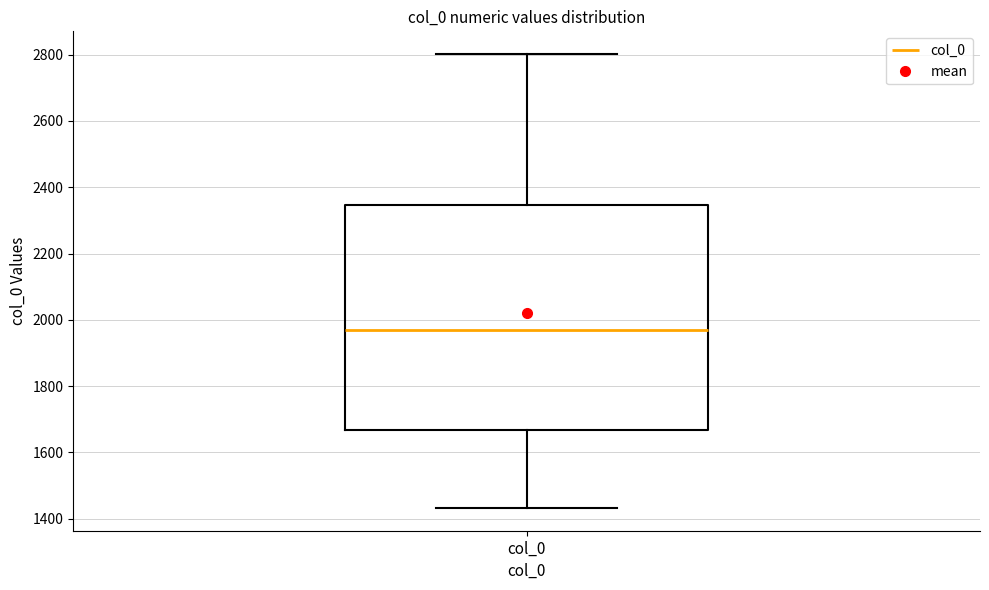

Where does the lower whisker of the box for col_0 end on the y-axis? The values are not printed on the chart, so give them approximately, as read against the axis.

1440